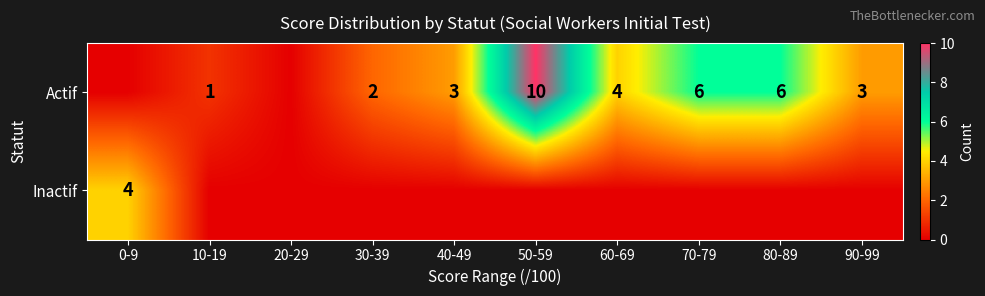

The value of Actif at 60-69 is 4. True or false?

True